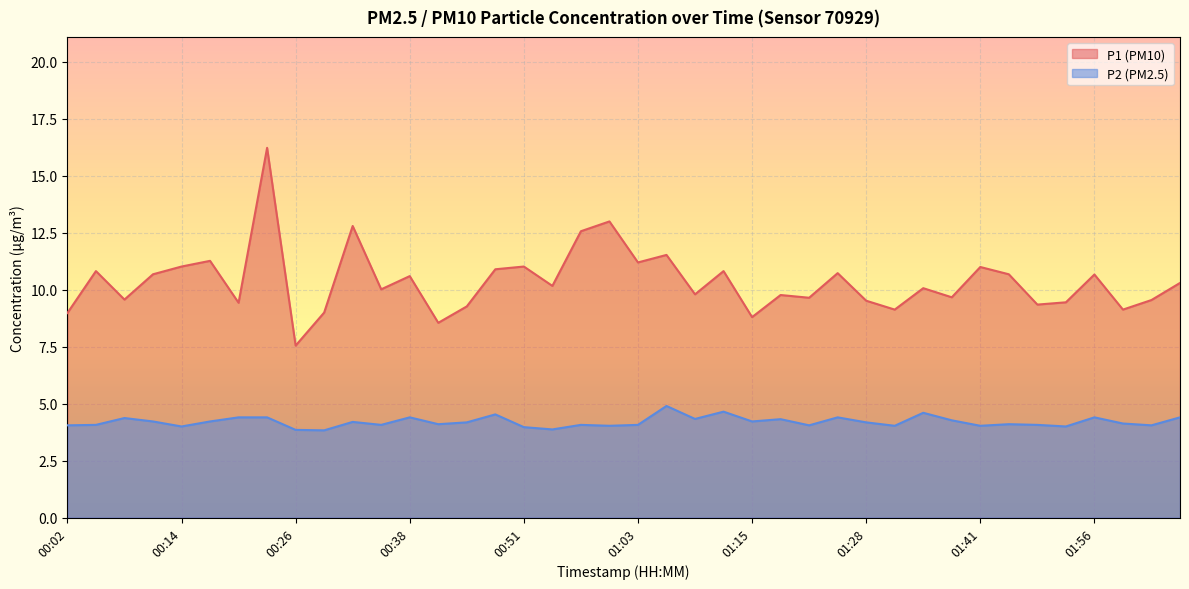

At which label does P2 first exceed 4?

00:02